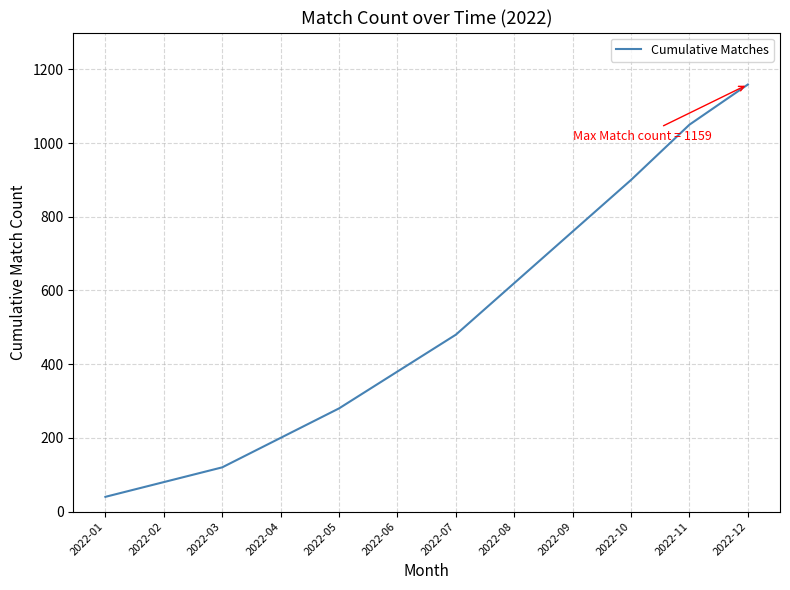

Does the chart have visible grid lines?

Yes